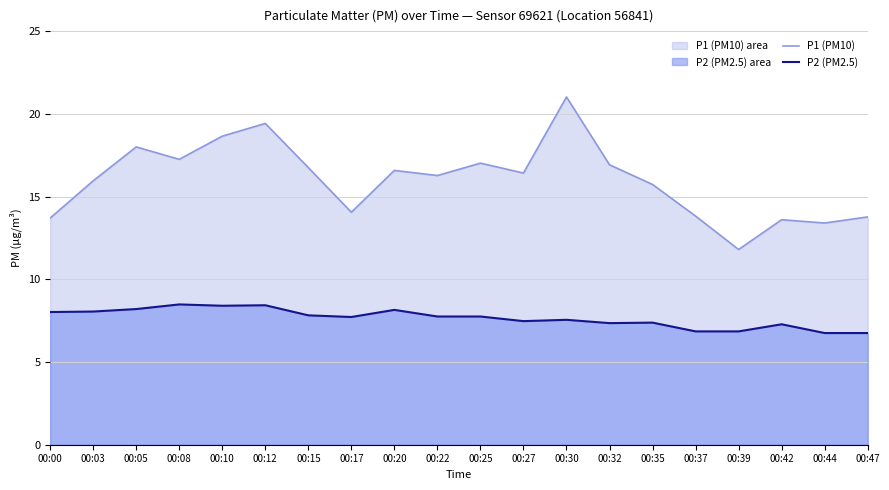

The P2 (PM2.5) series shows 7.4 at 00:35. True or false?

True